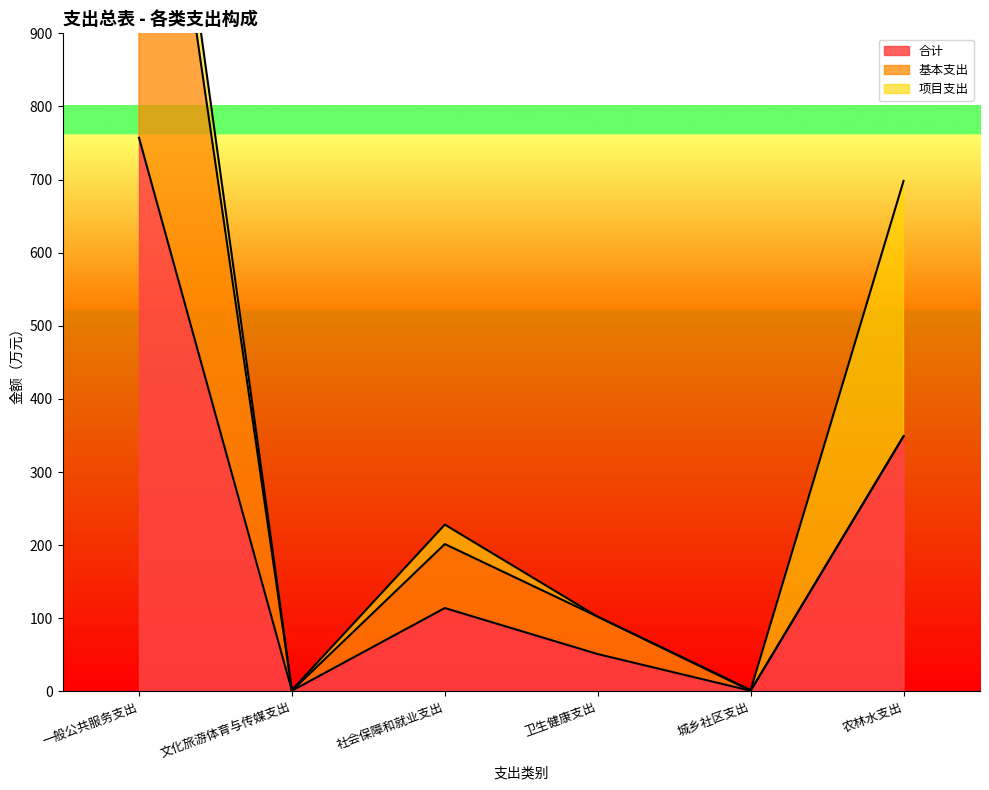

What are all the series names shown in the legend?

合计, 基本支出, 项目支出